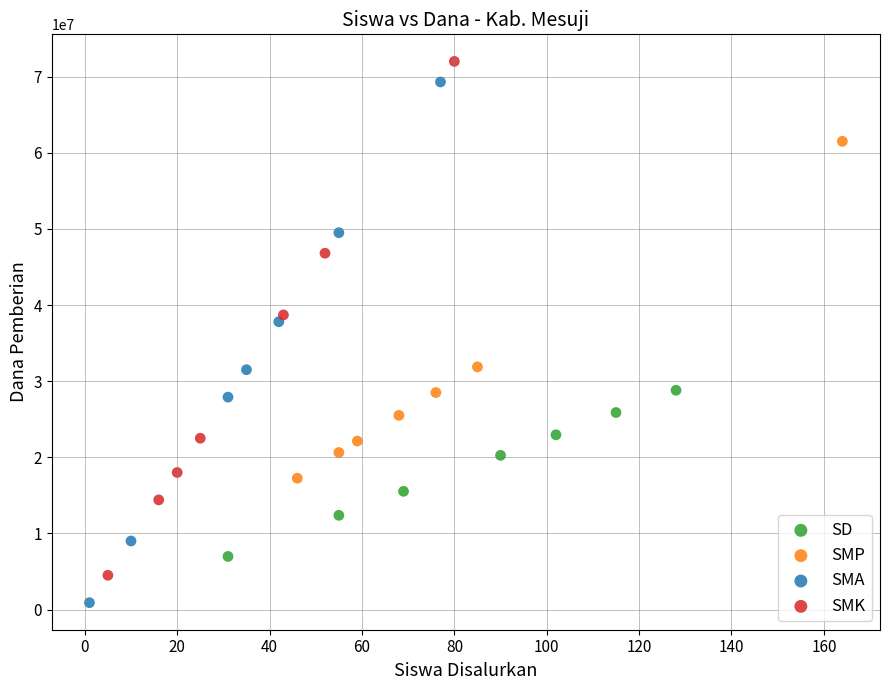

Which series reaches the minimum Y coordinate?

SMA